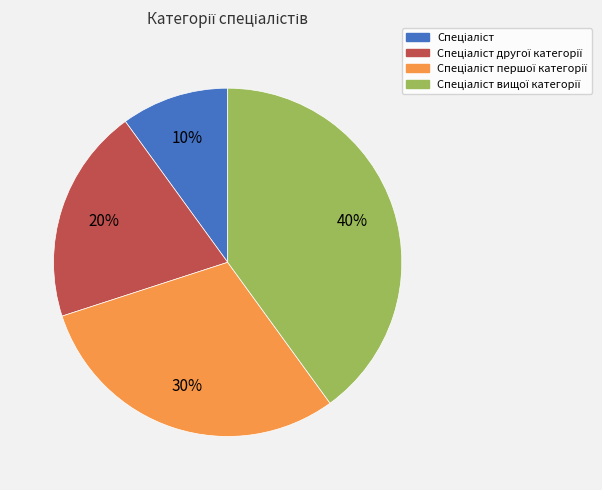

To the nearest percent, what is the difference between the largest and smallest slice percentages?

30%